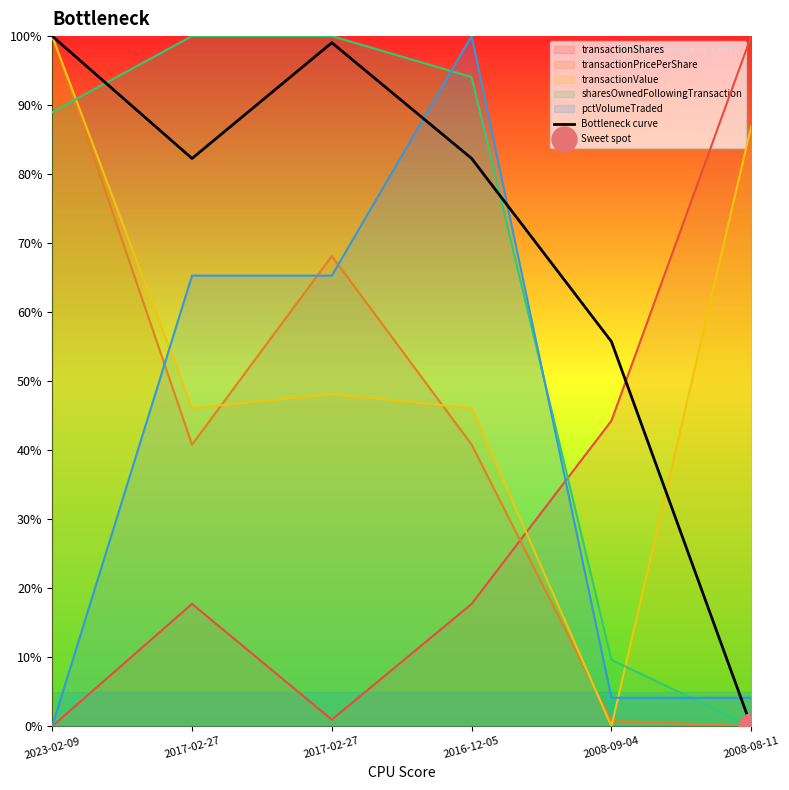

Where is the first local minimum?

2017-02-27